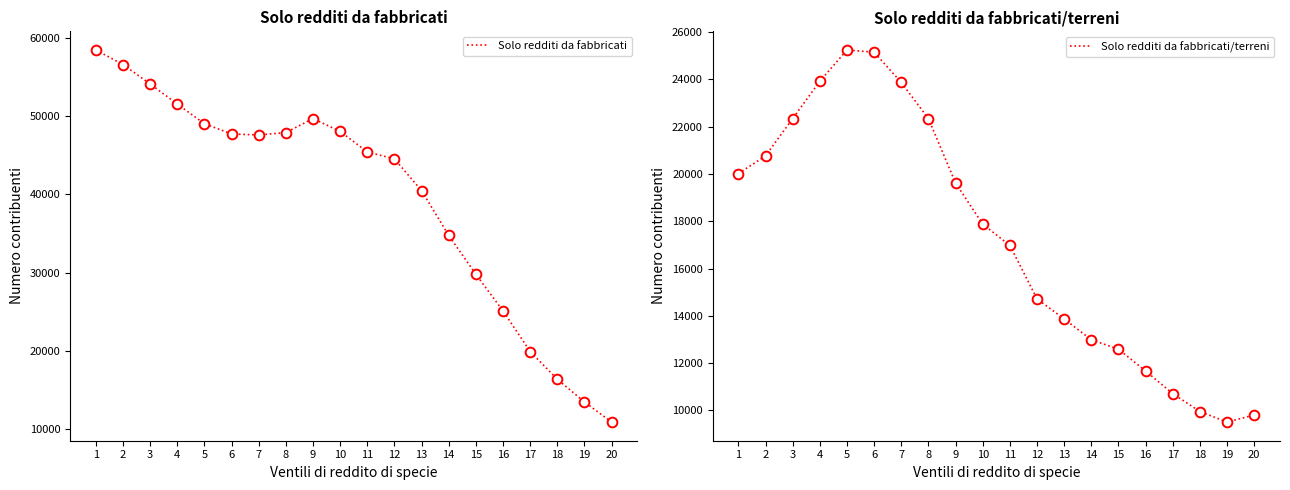

What are all the series names shown in the legend?

Solo redditi da fabbricati, Solo redditi da fabbricati/terreni